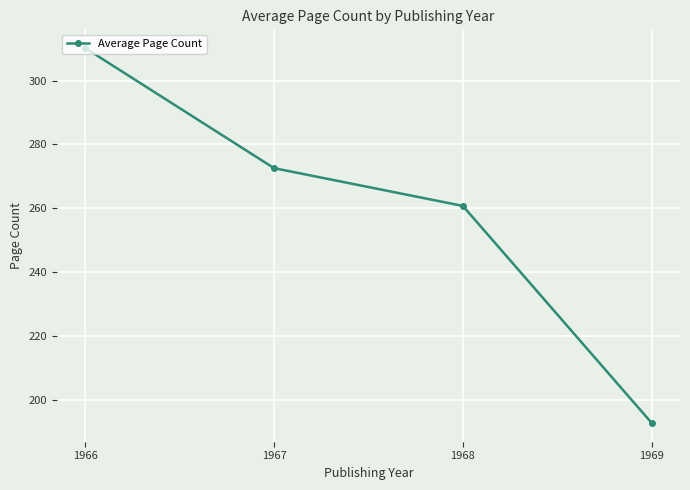

The chart shows a value of 164.8 at 1968. True or false?

False